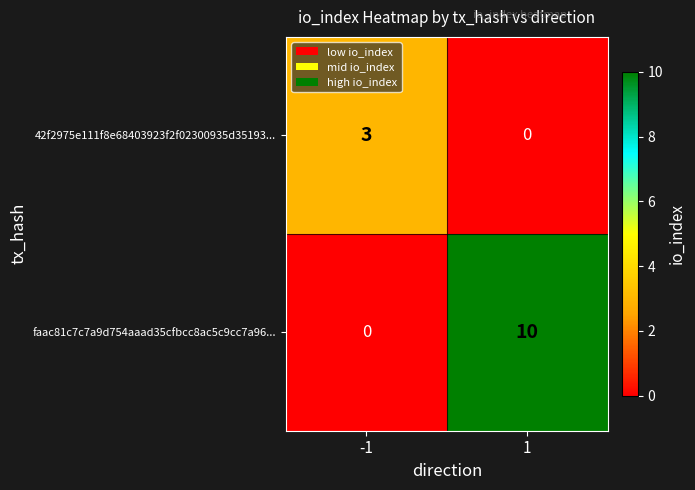

True or false: faac81c7c7a9d754aaad35cfbcc8ac5c9cc7a96... has a value of 13 at 1.

False